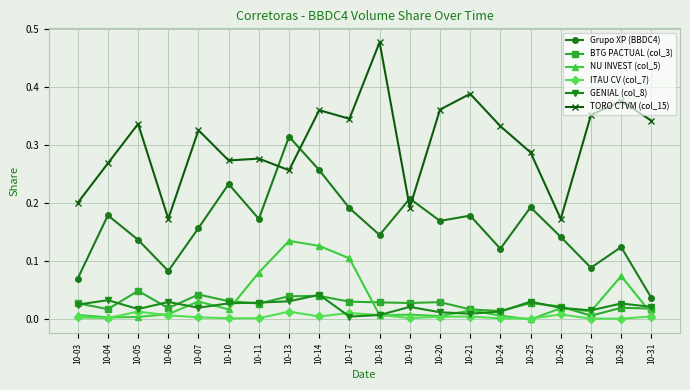

Which label corresponds to the largest value in the chart?

10-18